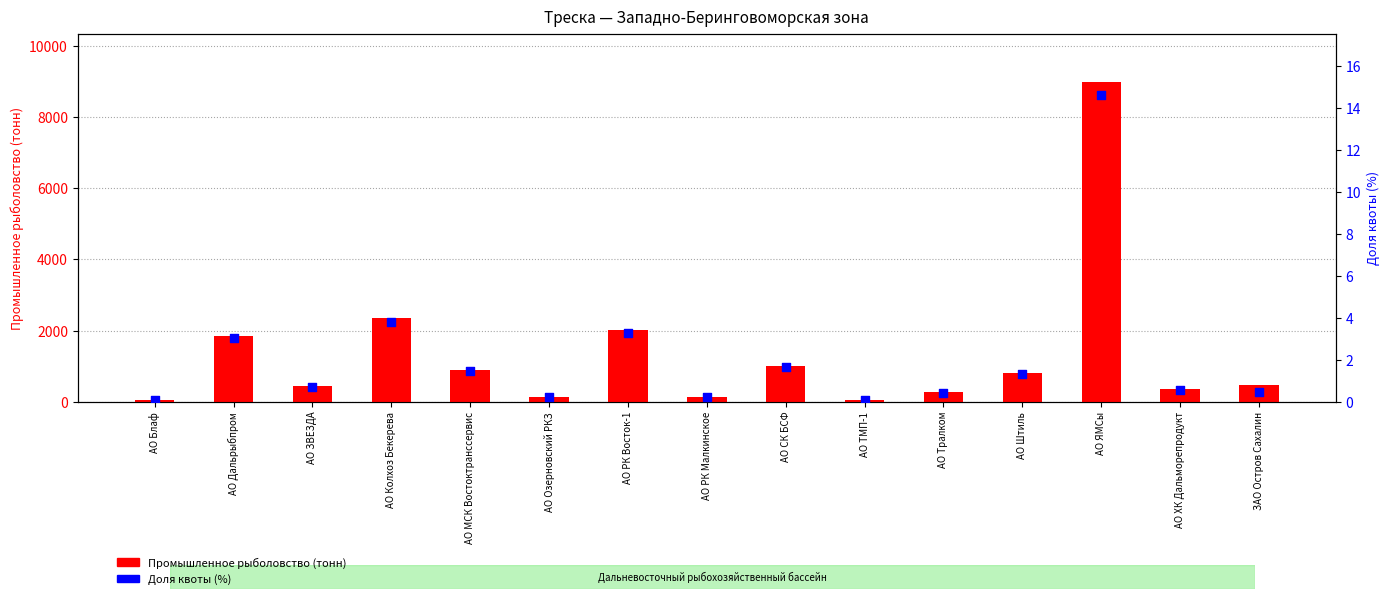

At which category is the sum across all series the highest?

АО ЯМСы